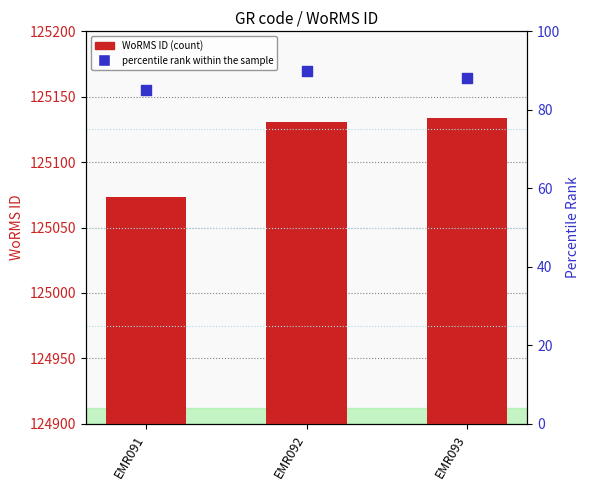

At which category is the sum across all series the highest?

EMR093